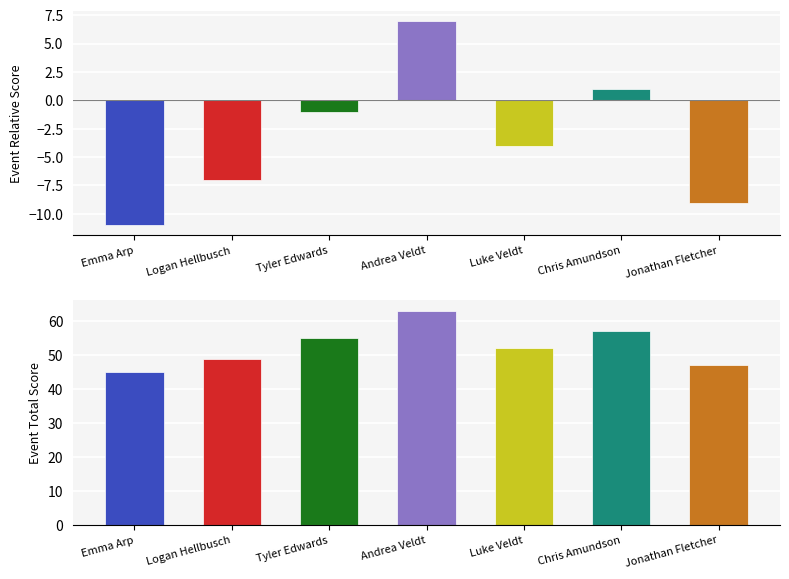

At which label is event_total_score closest to 54?

Tyler Edwards